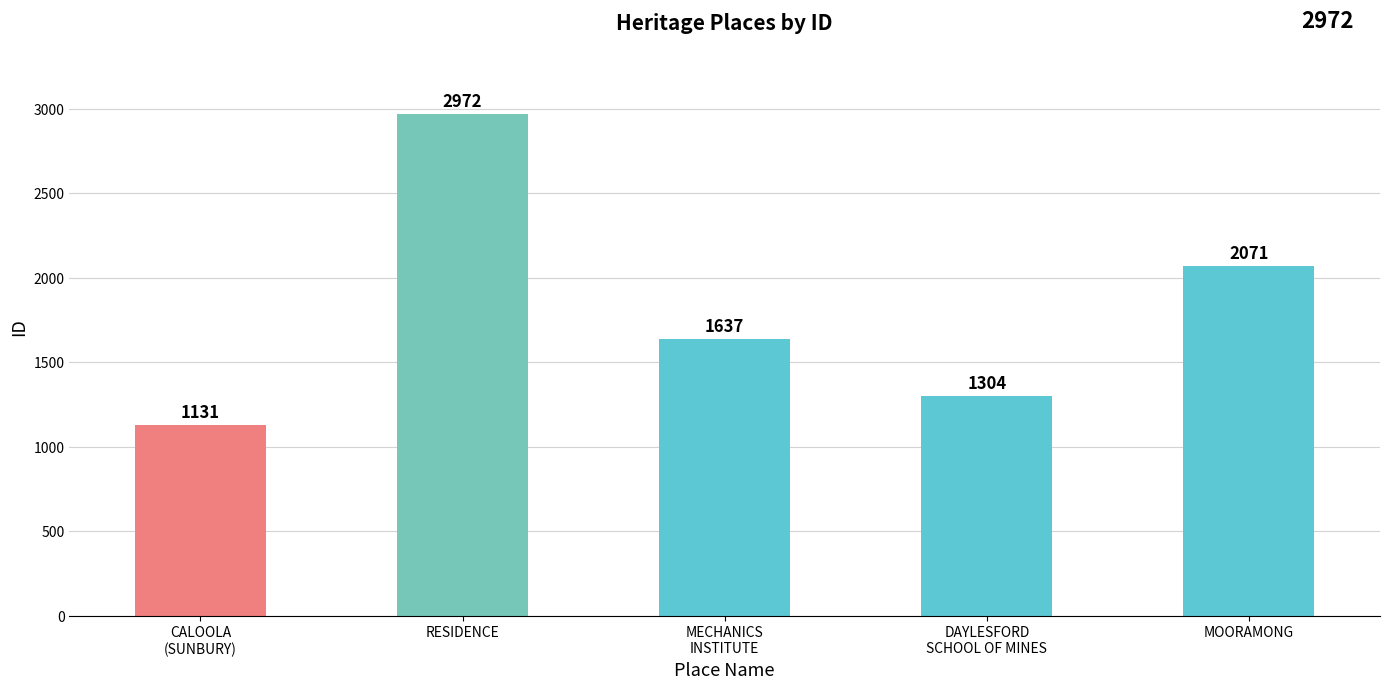

What is the change in value from RESIDENCE to MOORAMONG?

-901